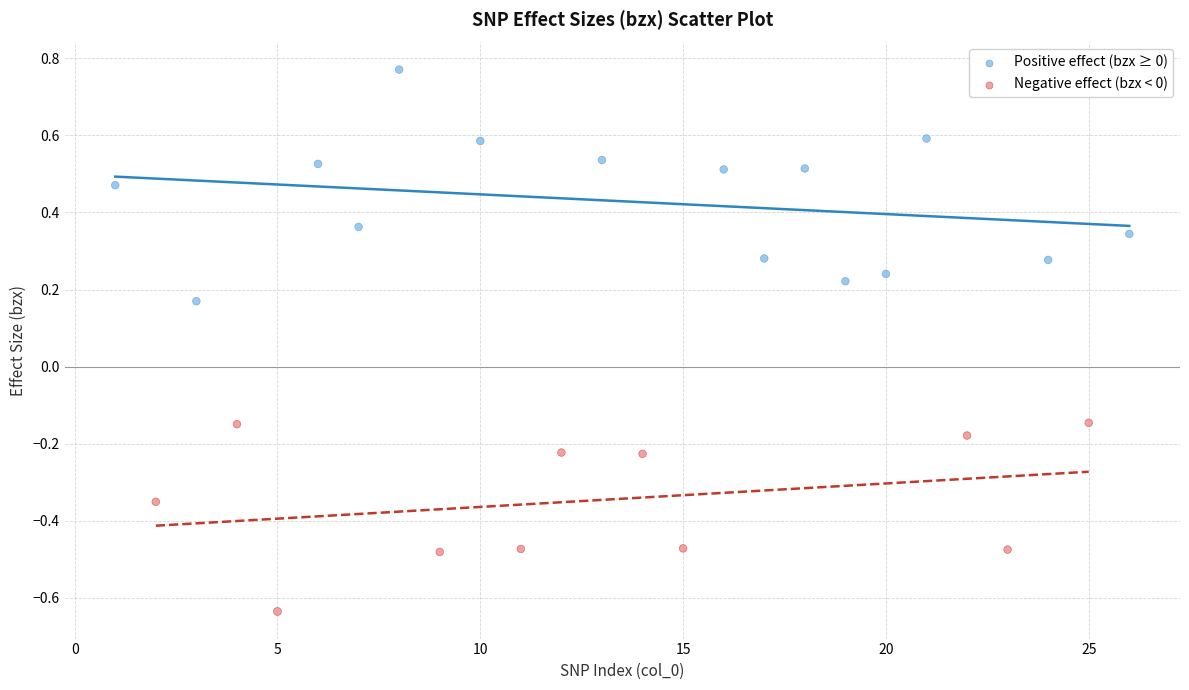

Which series has the widest spread of Y values?

Positive effect (bzx ≥ 0)